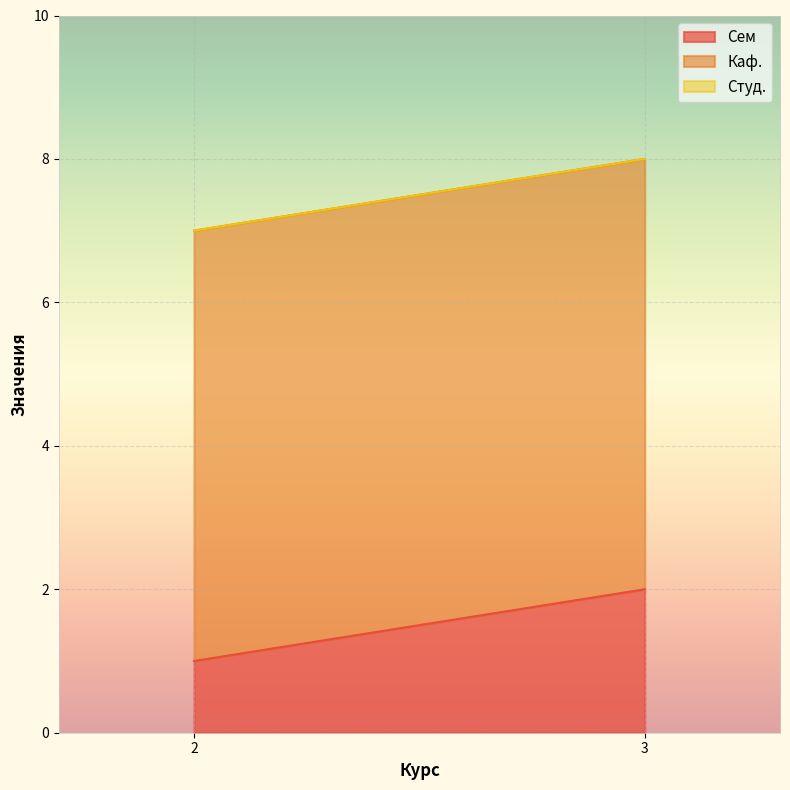

List the series in order of their overall mean, highest first.

Каф., Сем, Студ.